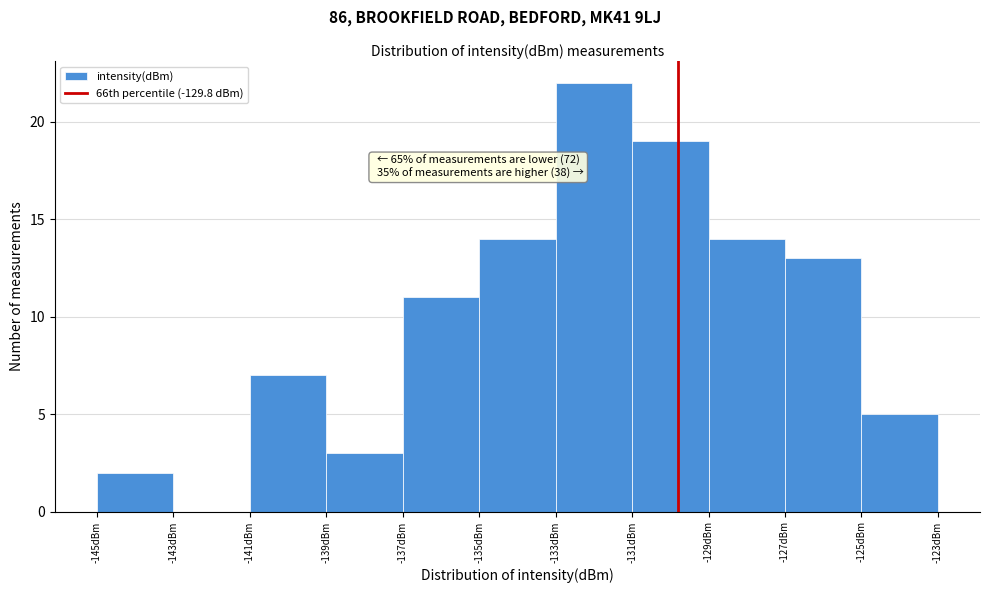

Which range on the x-axis has the tallest bar?

-133 to -131